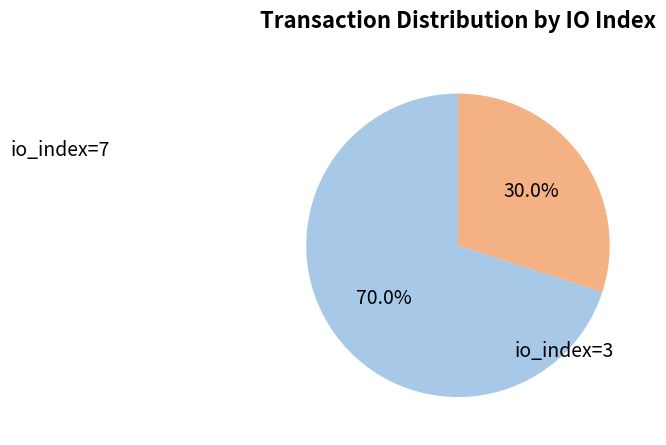

Does io_index=3 represent more than half of the total?

No